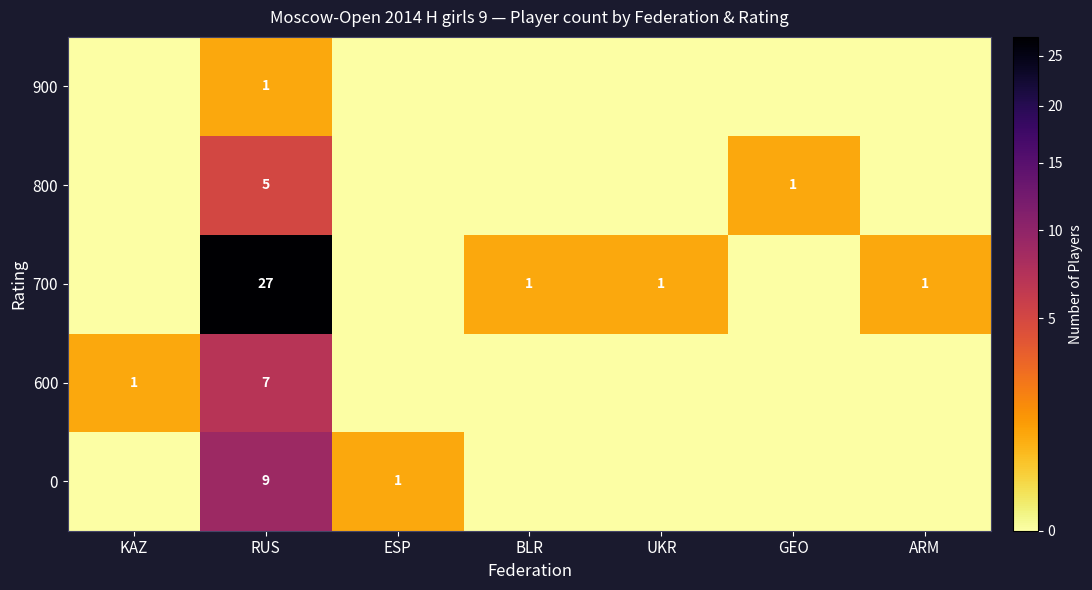

What is the total value across all series at RUS?

49